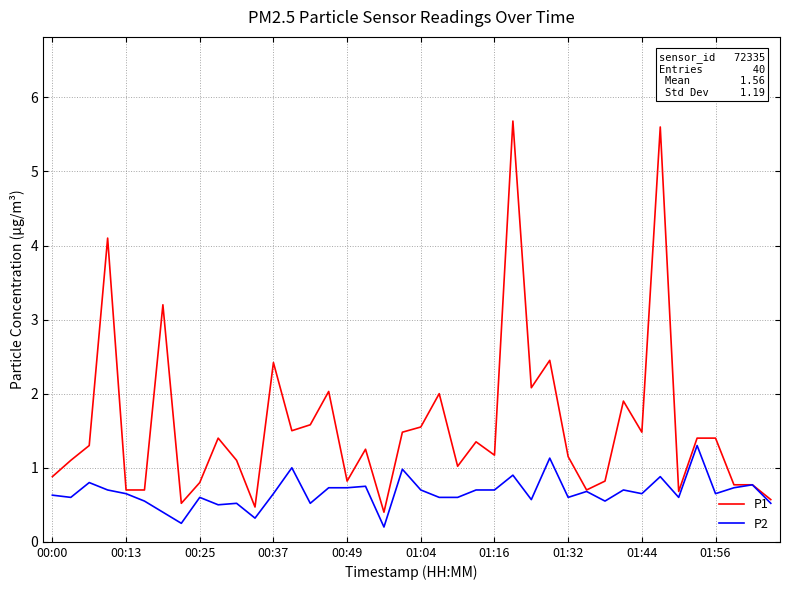

List the series in order of their peak value, highest first.

P1, P2